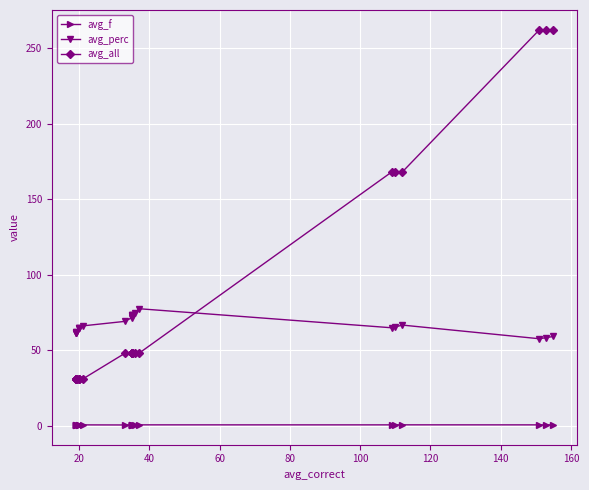

How many interior local valleys does the avg_f series have?

3